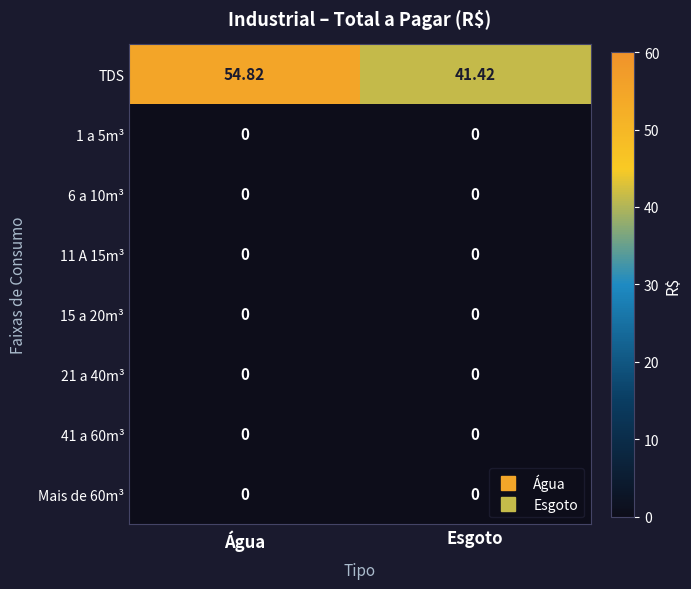

What is the total value across all series at Esgoto?

41.4